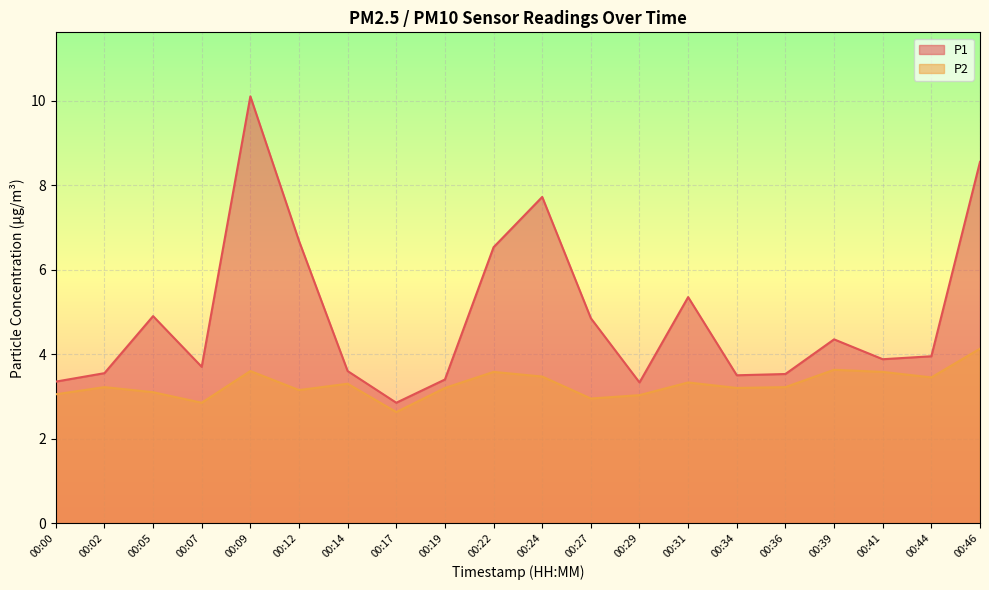

What are all the series names shown in the legend?

P1, P2